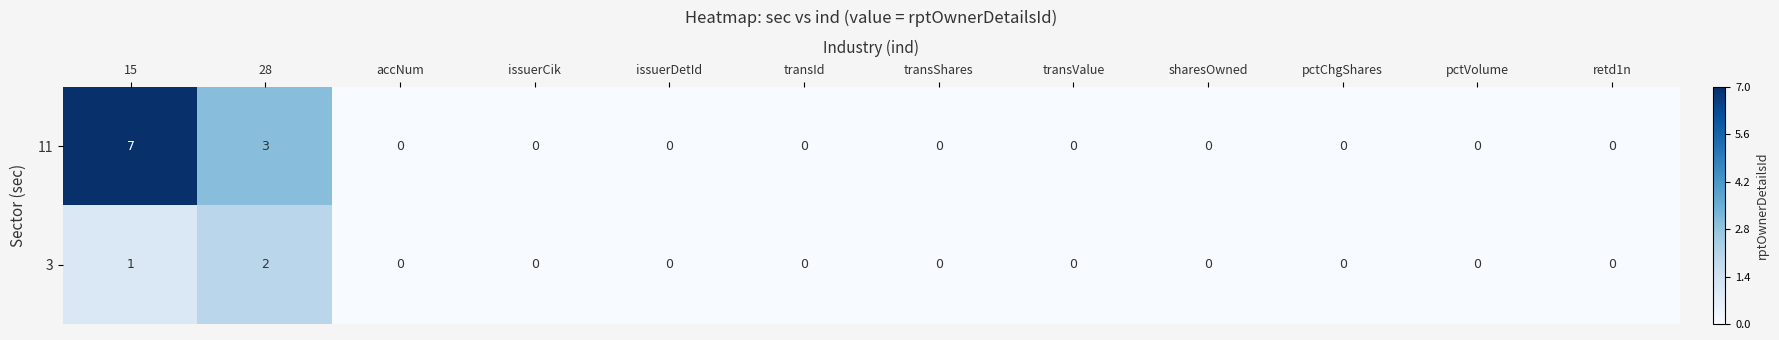

List the series in order of their peak value, highest first.

11, 3